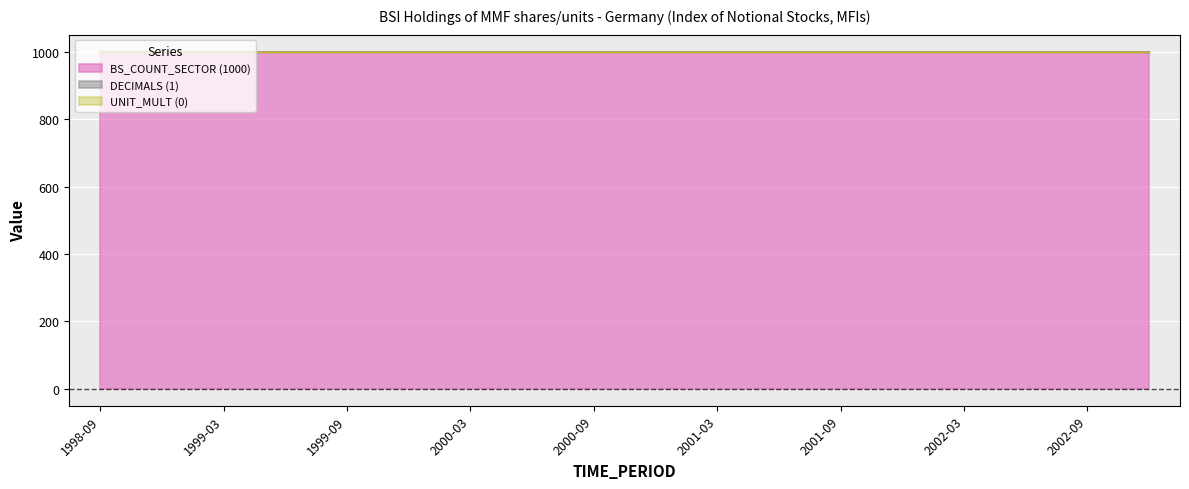

Reading left to right, what are all the values shown in this chart?

BS_COUNT_SECTOR (1000): 1000	1000	1000	1000	1000	1000	1000	1000	1000	1000	1000	1000	1000	1000	1000	1000	1000	1000
DECIMALS (1): 1	1	1	1	1	1	1	1	1	1	1	1	1	1	1	1	1	1
UNIT_MULT (0): 0	0	0	0	0	0	0	0	0	0	0	0	0	0	0	0	0	0